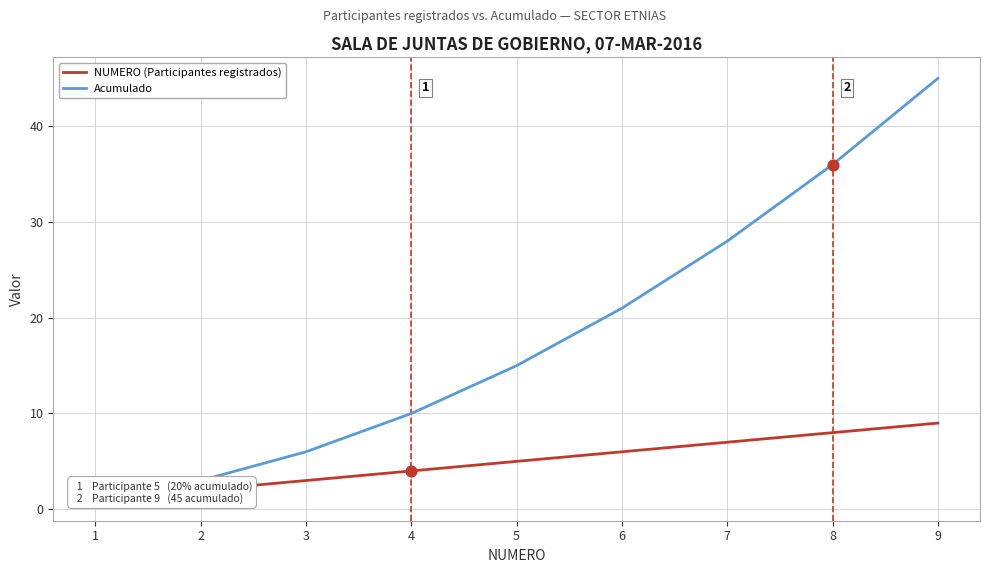

Which series has the largest total across all categories?

Acumulado